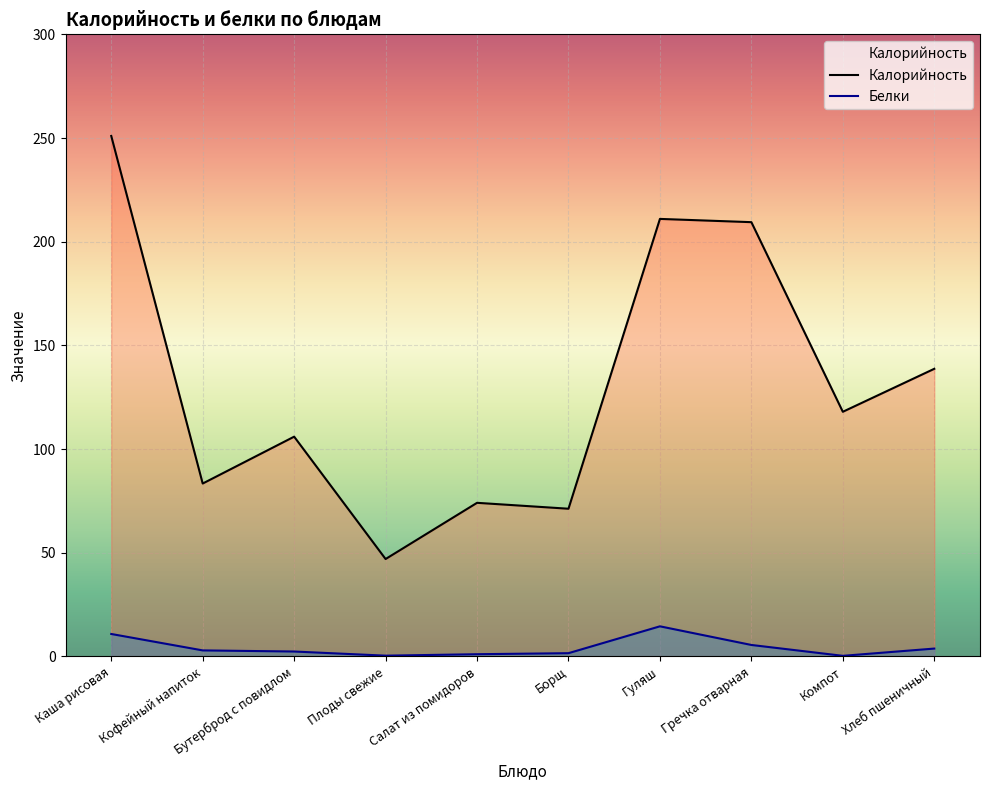

What are all the series names shown in the legend?

Калорийность, Белки